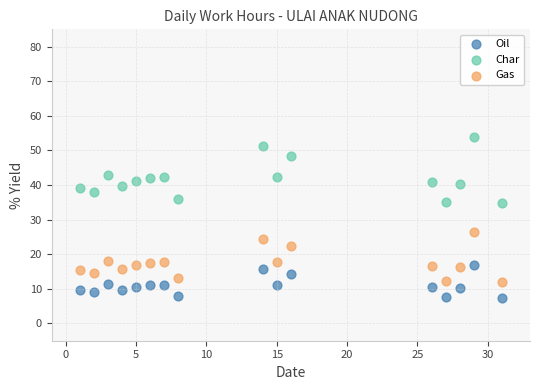

Across all data points, what is the range of Y values (max minus min)?

46.6